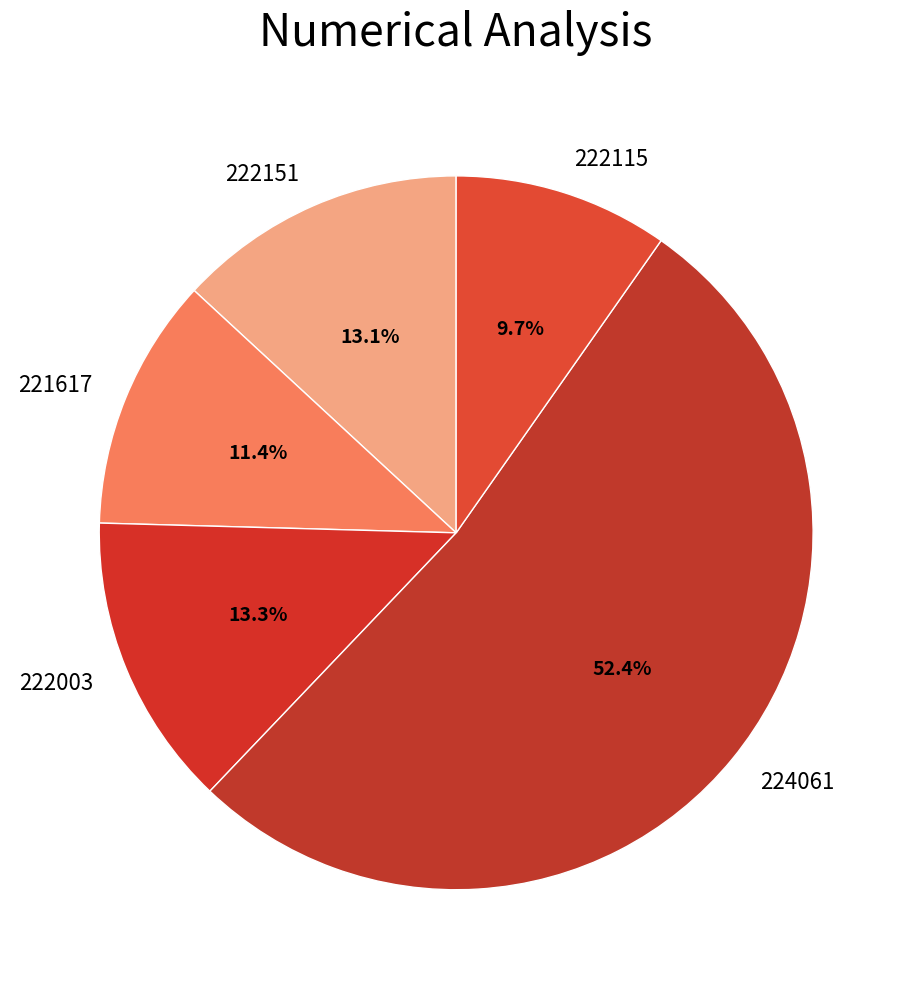

Does 222115 represent more than half of the total?

No